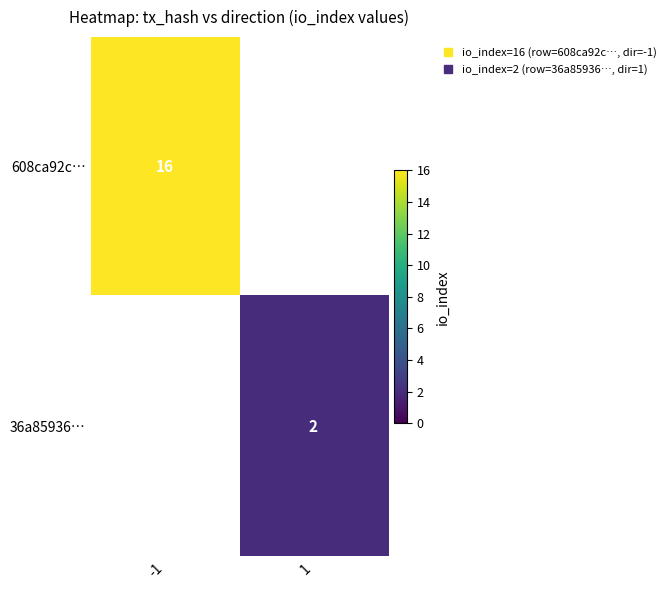

What is the spread (max minus min) of values at -1?

16